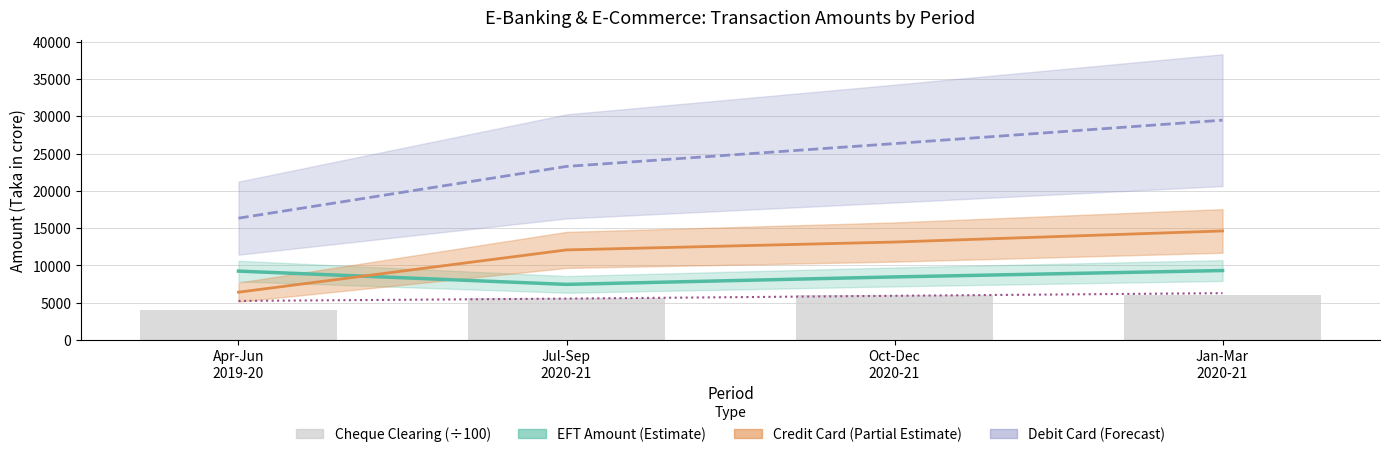

What is the total value across all series at Oct-Dec
2020-21?

59898.1